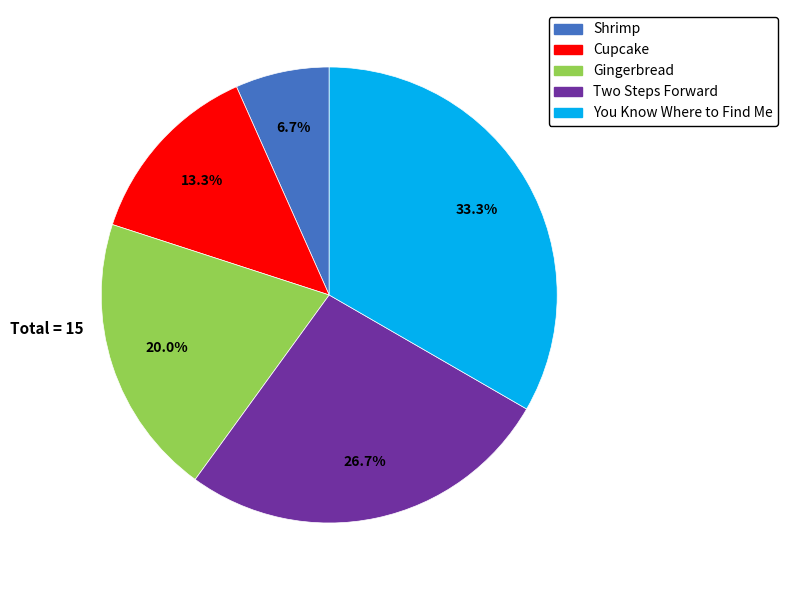

True or false: Shrimp accounts for 1% of the total.

False